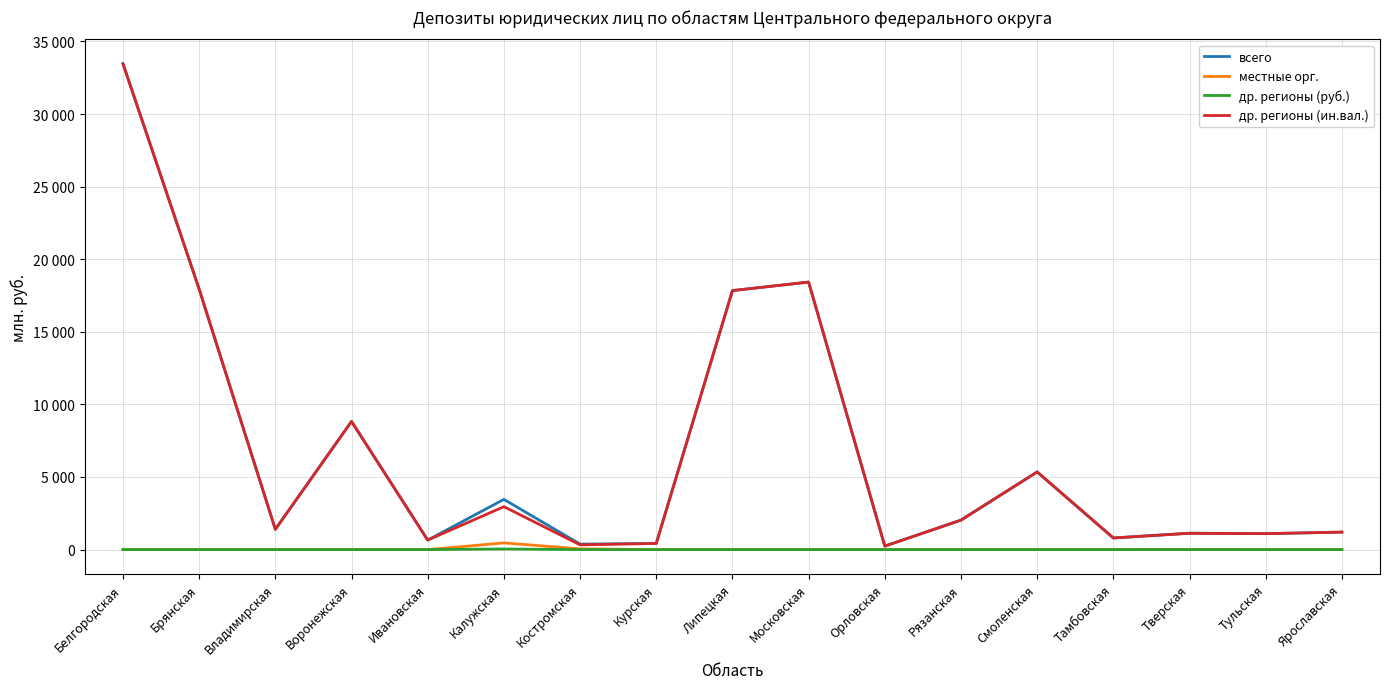

Between Белгородская and Ярославская, which is larger?

Белгородская